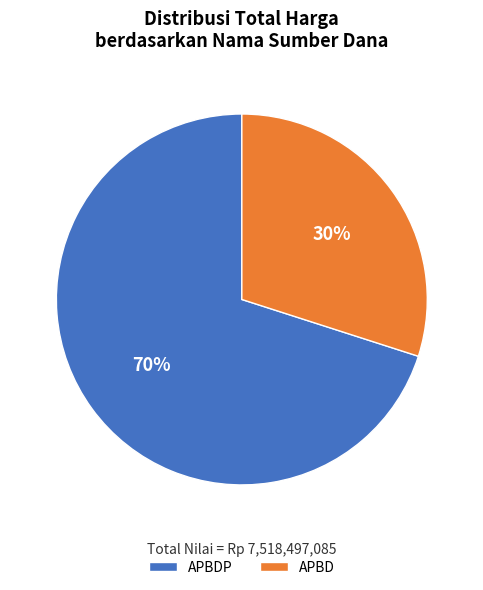

To the nearest percent, what is the difference between the largest and smallest slice percentages?

40%